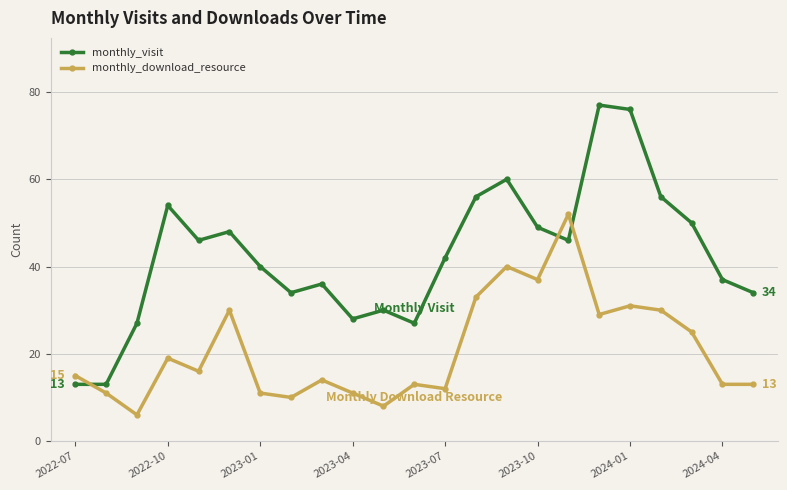

What is the smallest value displayed?

6